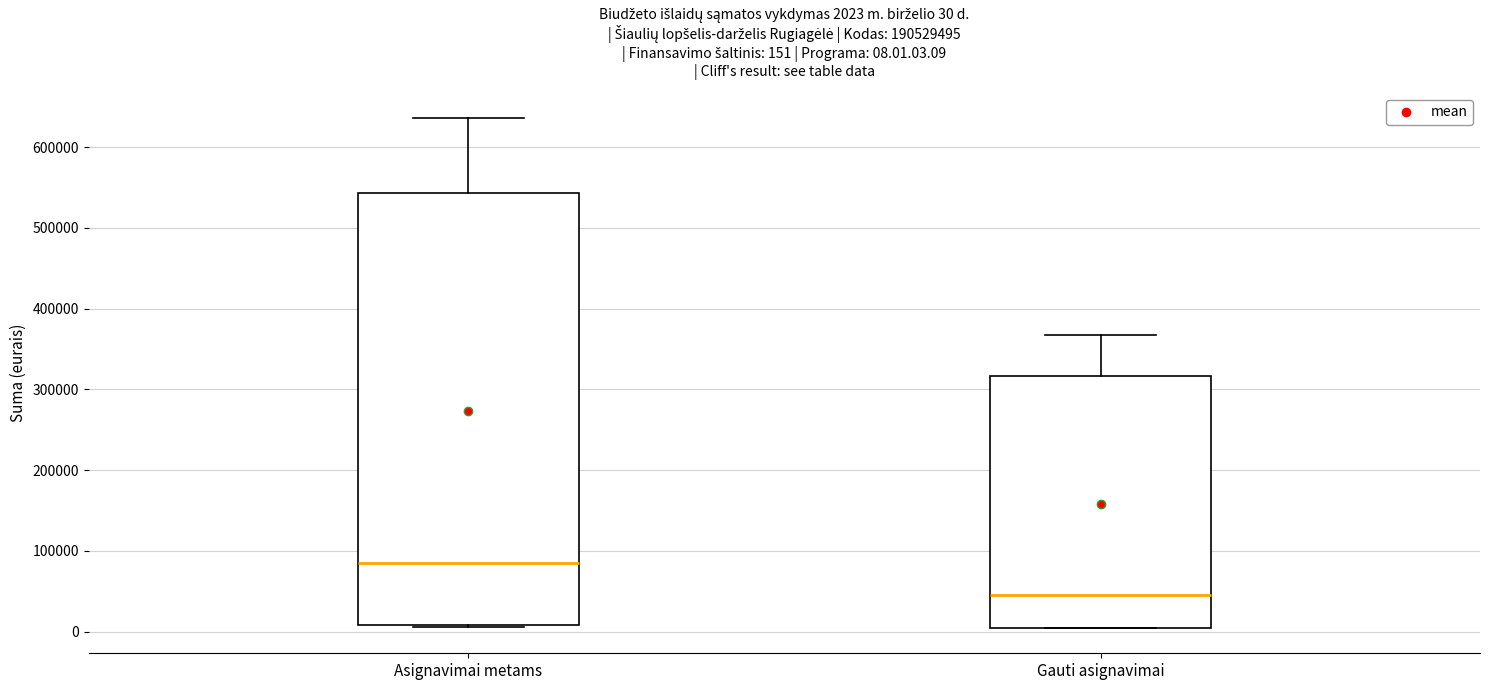

Which box has the lowest median line?

Gauti asignavimai